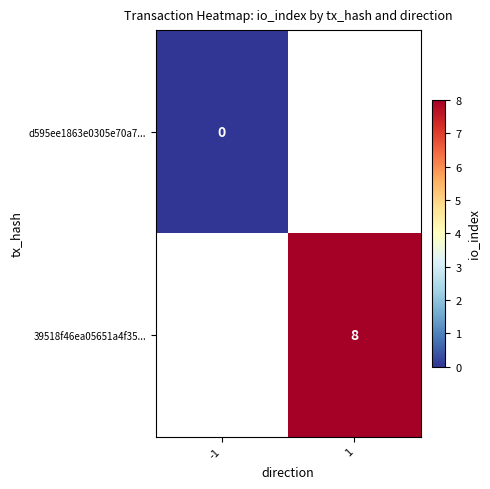

The 39518f46ea05651a4f35... series shows 13 at 1. True or false?

False